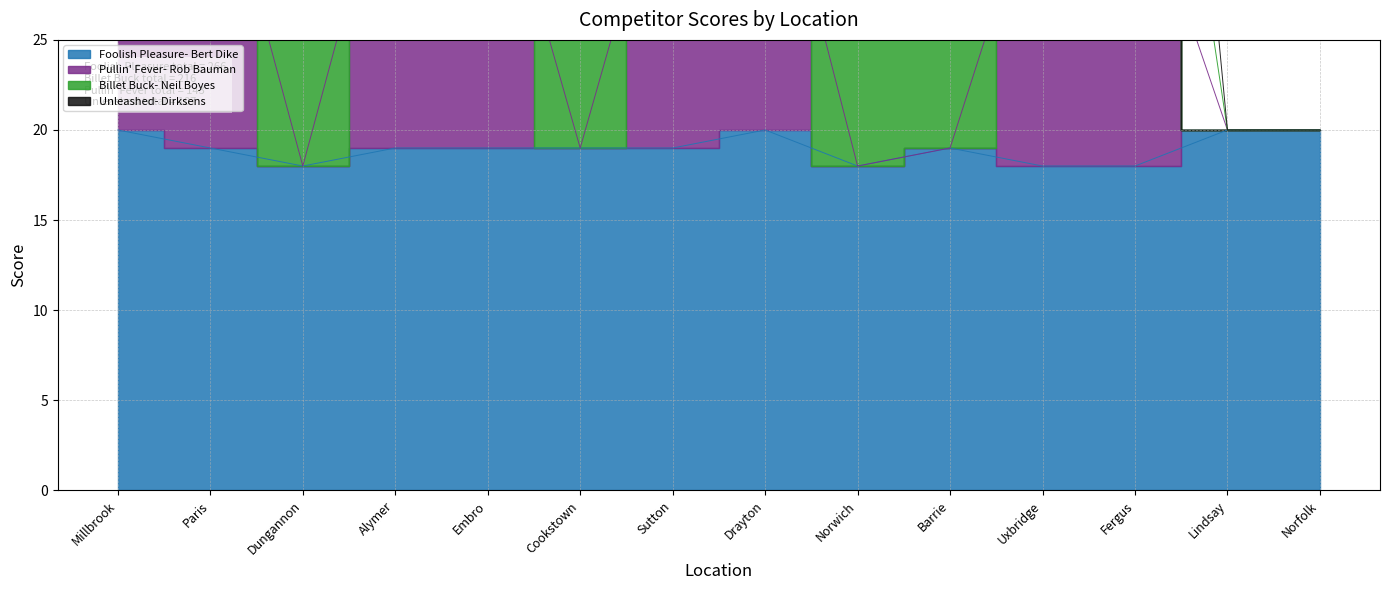

True or false: Foolish Pleasure- Bert Dike and Pullin' Fever- Rob Bauman intersect in this chart.

False